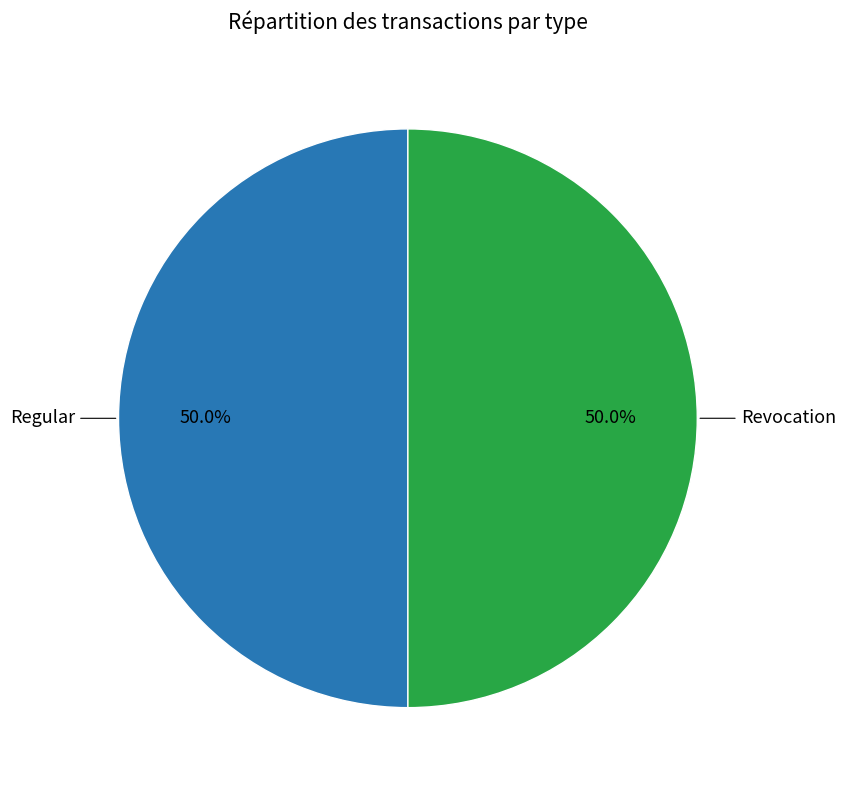

To the nearest percent, what portion does Regular represent?

50%